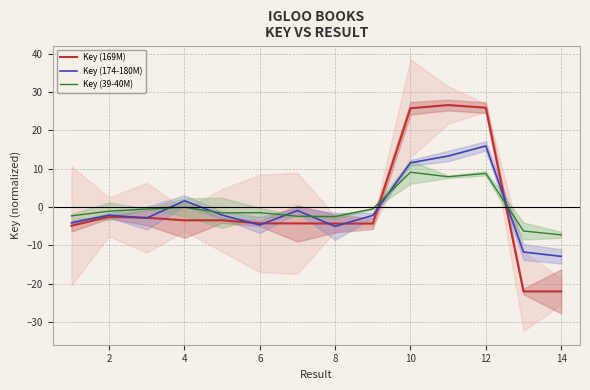

How many data points in Key (169M) are less than -3?

9